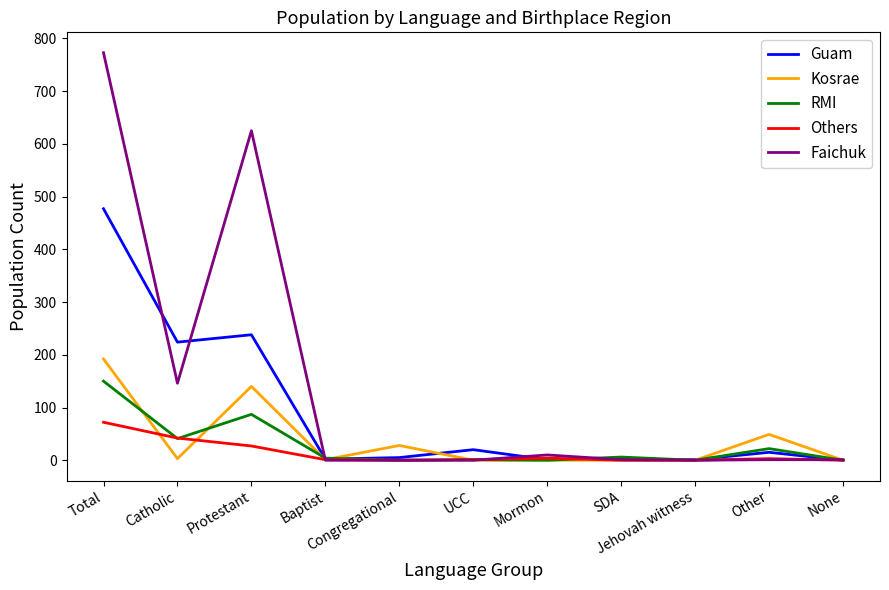

Which series has the largest range (max minus min)?

Faichuk